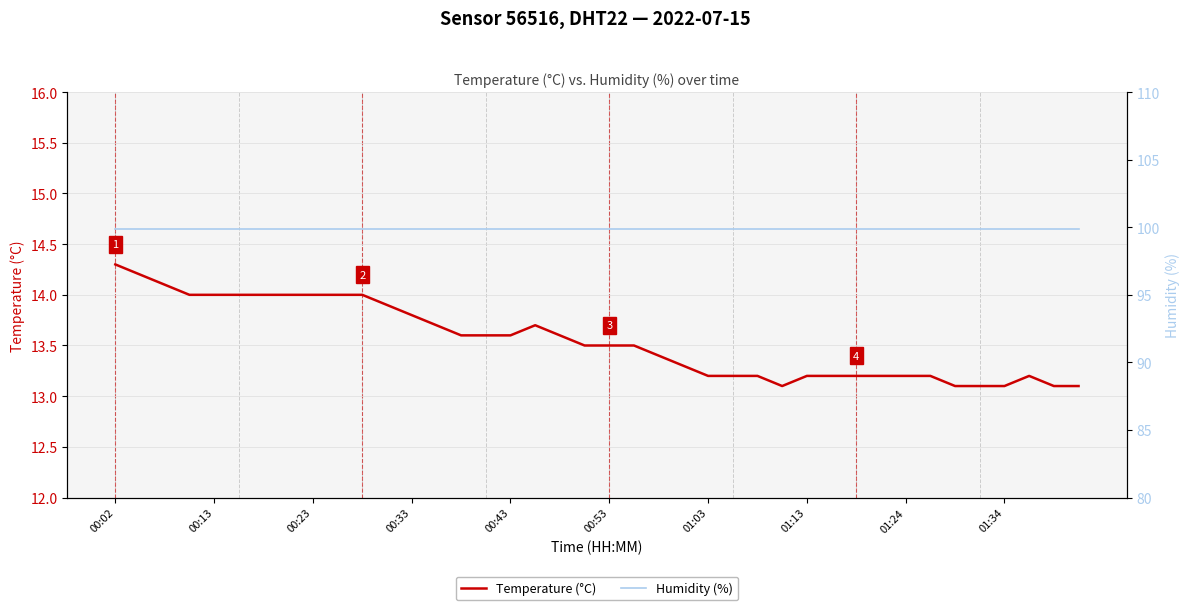

What position from the left is 11?

12